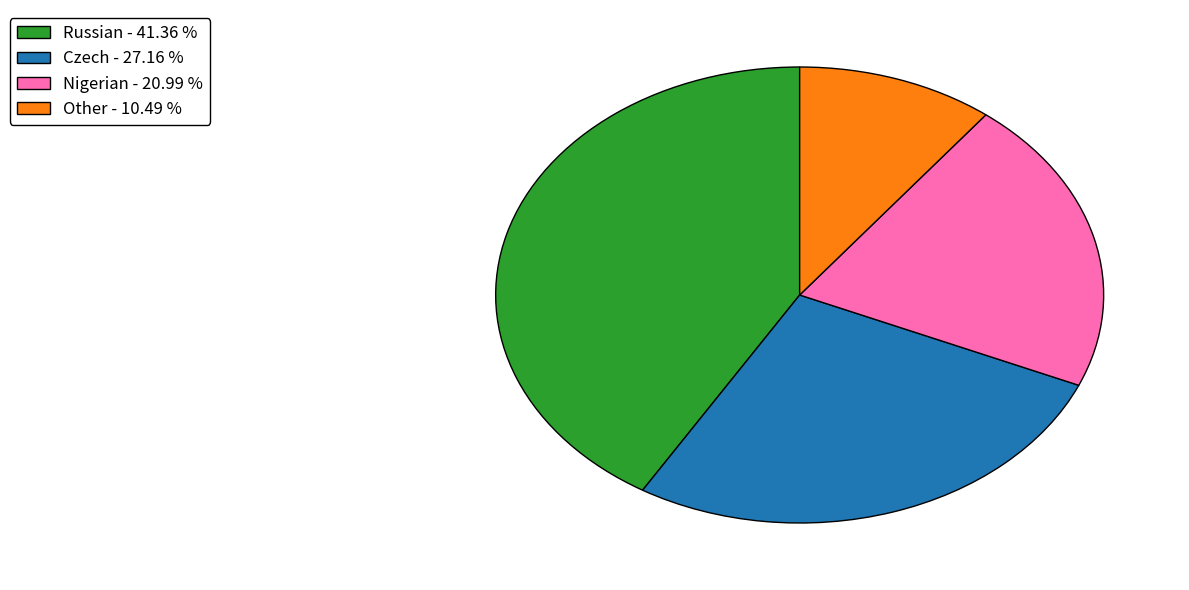

Is Czech - 27.16 % the majority of the pie?

No